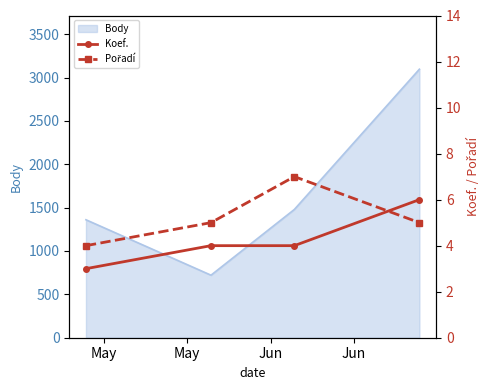

True or false: Body has more than 1 interior local peaks.

False